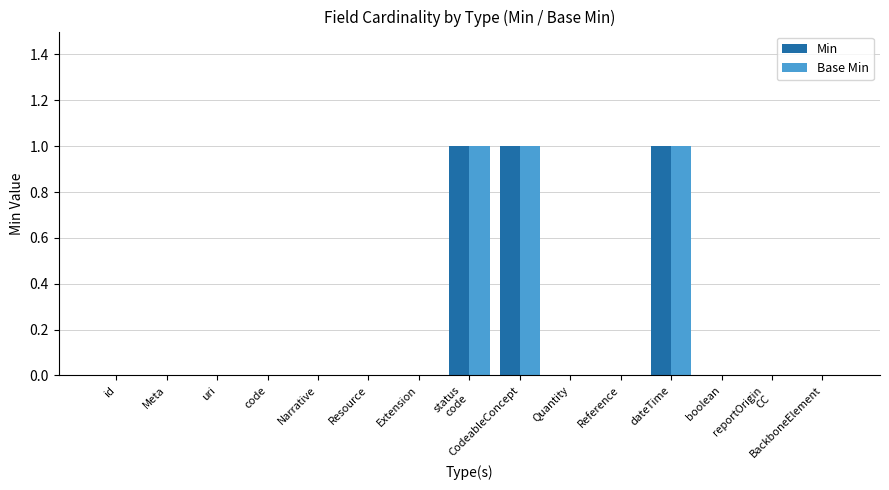

How many Base Min values are between 0 and 1?

15